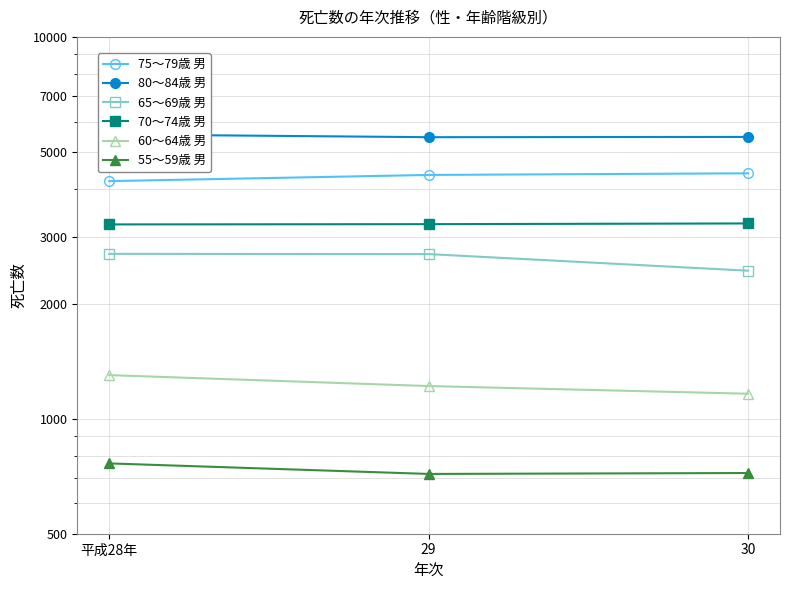

What is the maximum value shown in the chart?

5554